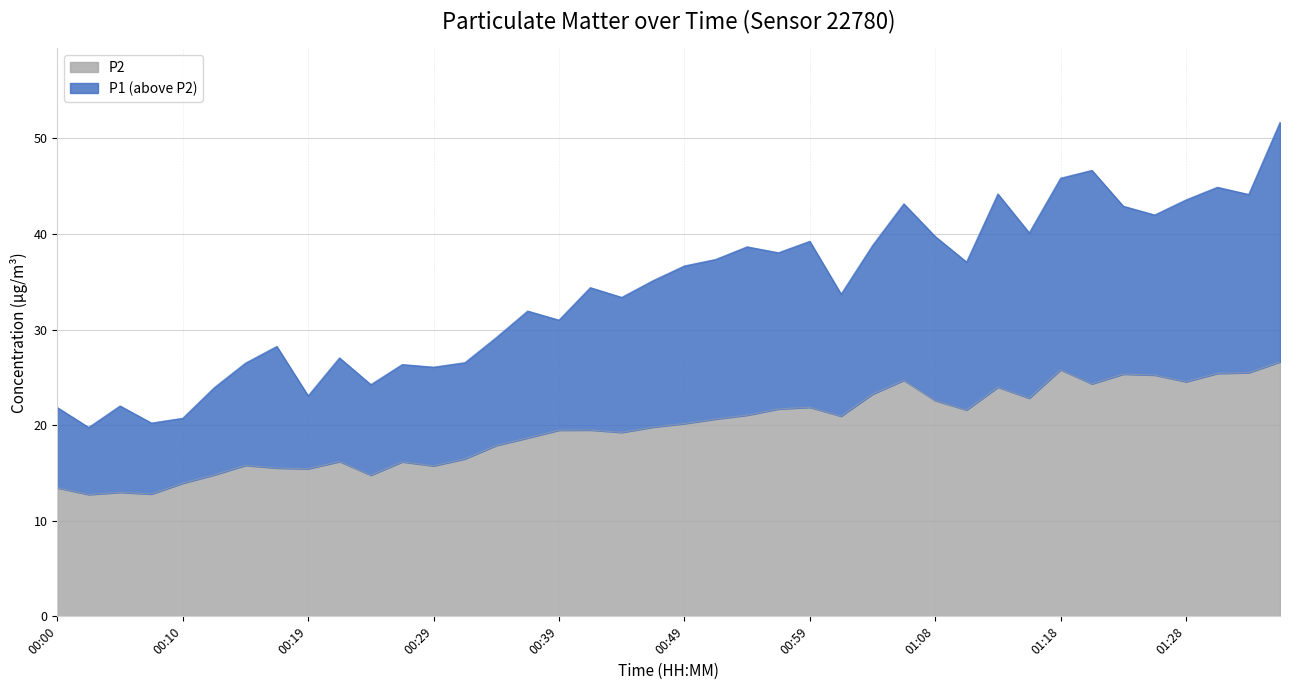

List the series in order of their overall mean, lowest first.

P2, P1